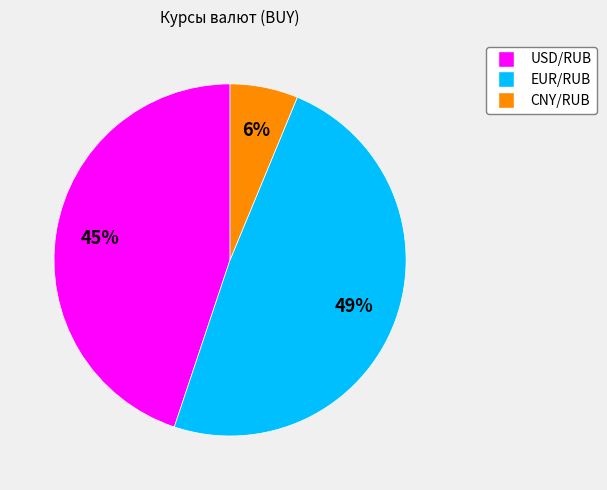

Count the number of slices in the pie.

3